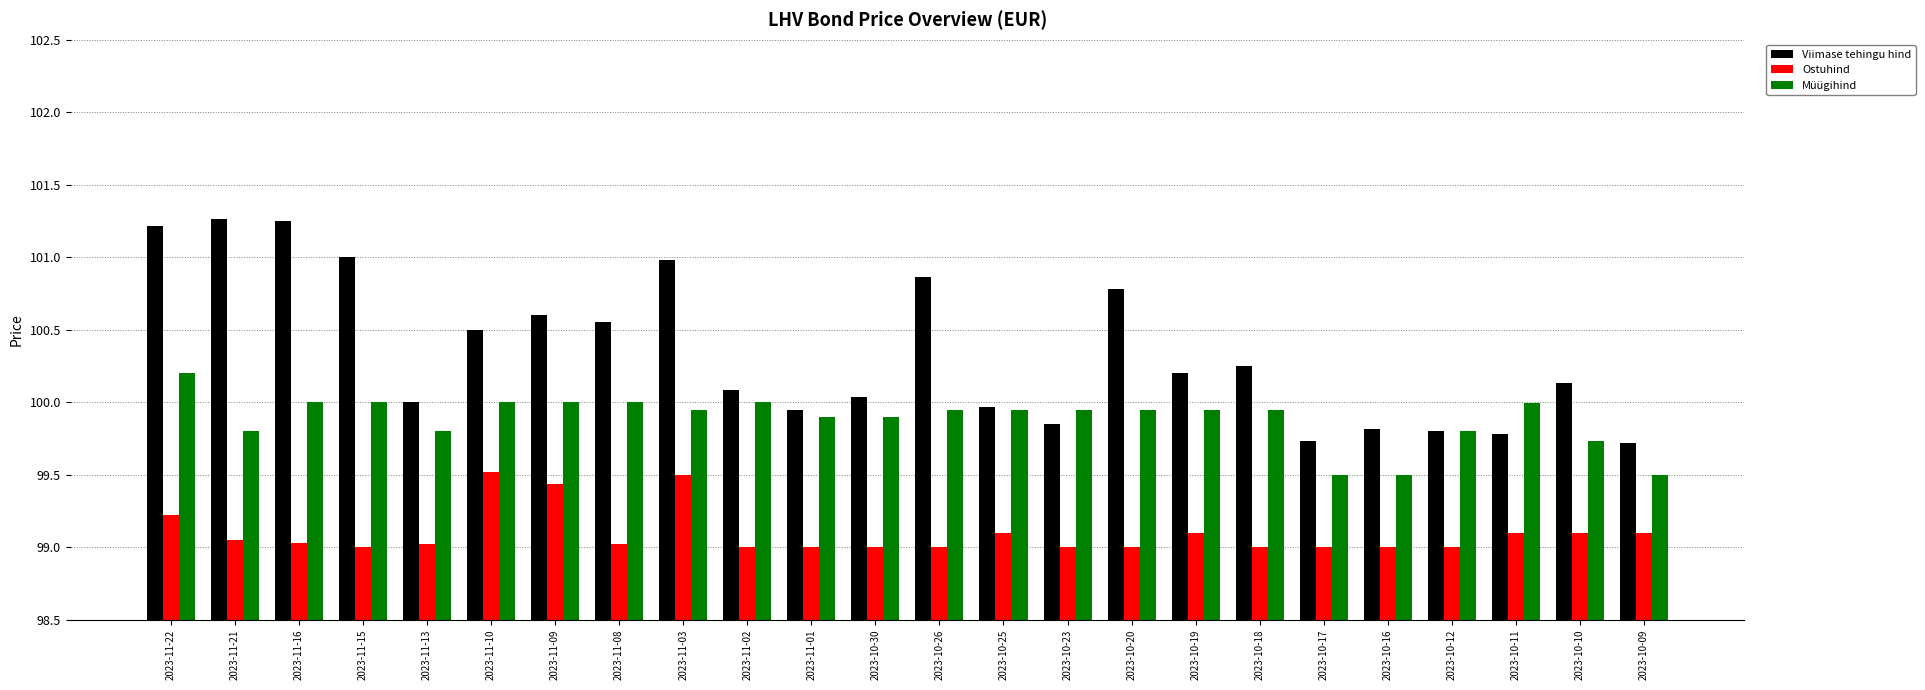

Which series has the largest total across all categories?

Viimase tehingu hind